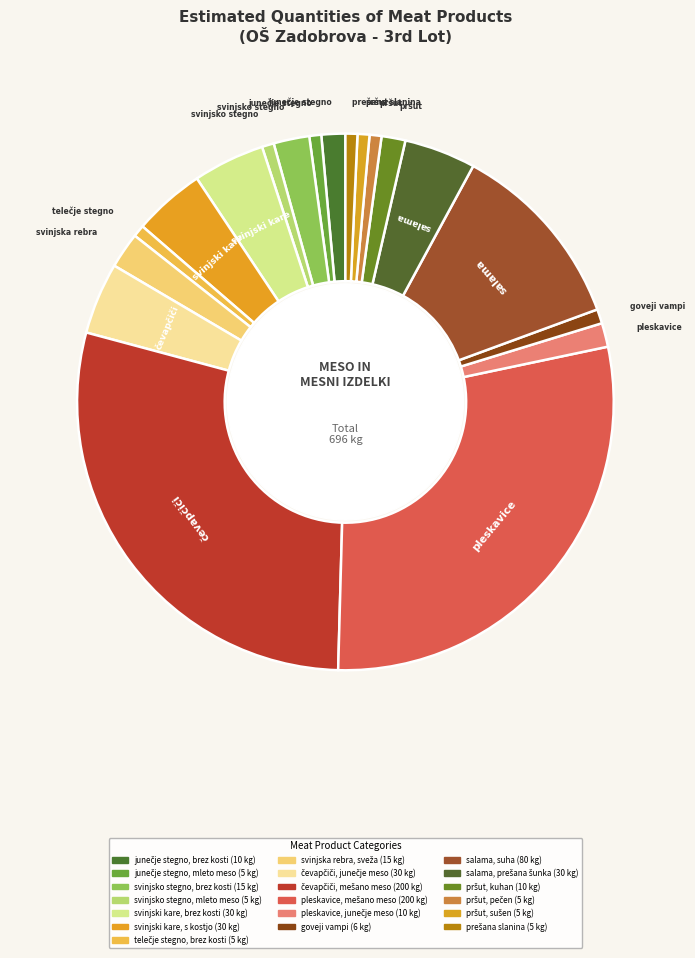

Does salama, suha account for over 50% of the chart?

No